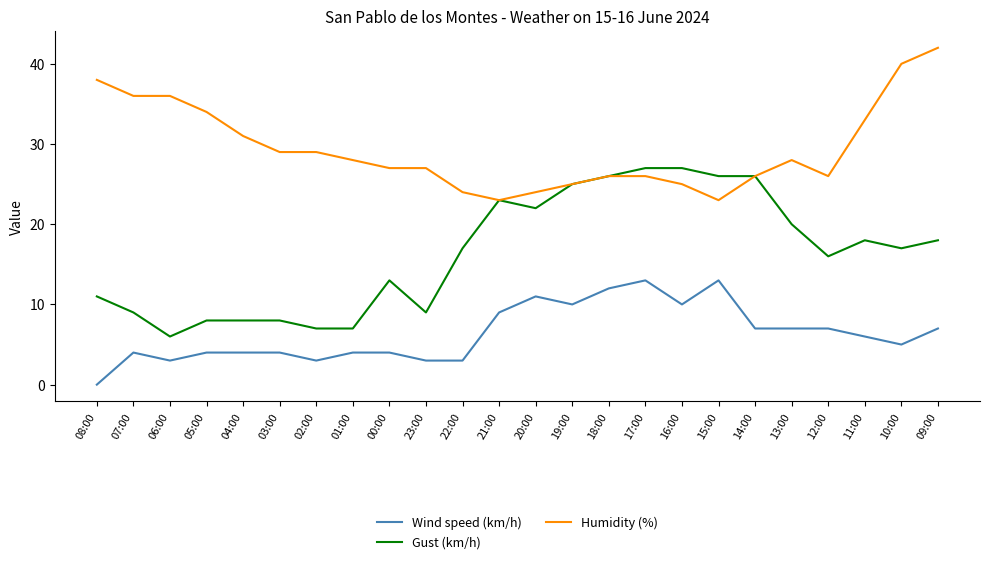

Is this an area chart (filled region under the line)?

No